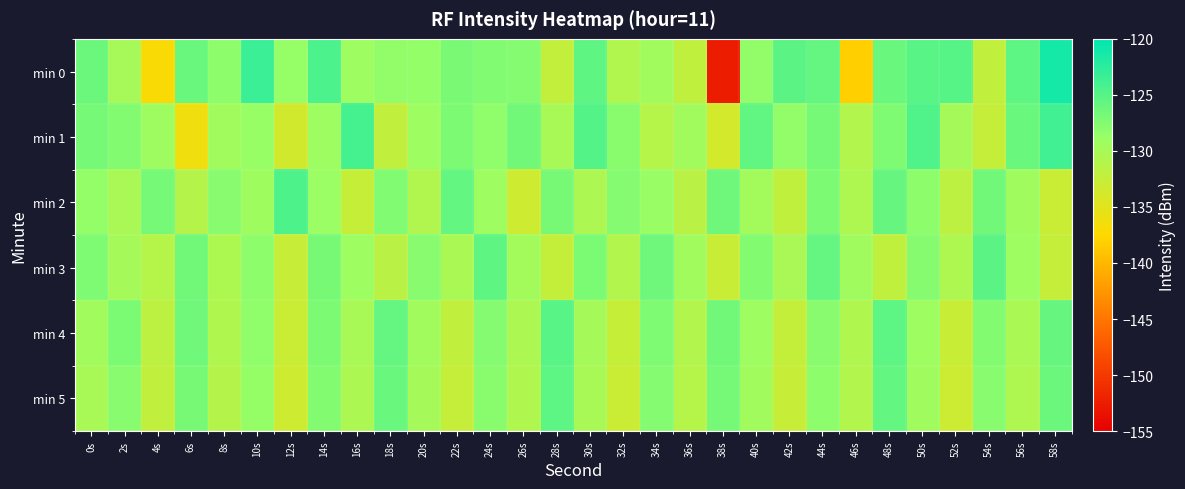

Rank the series at 56s from highest to lowest value.

min 0, min 1, min 3, min 2, min 4, min 5